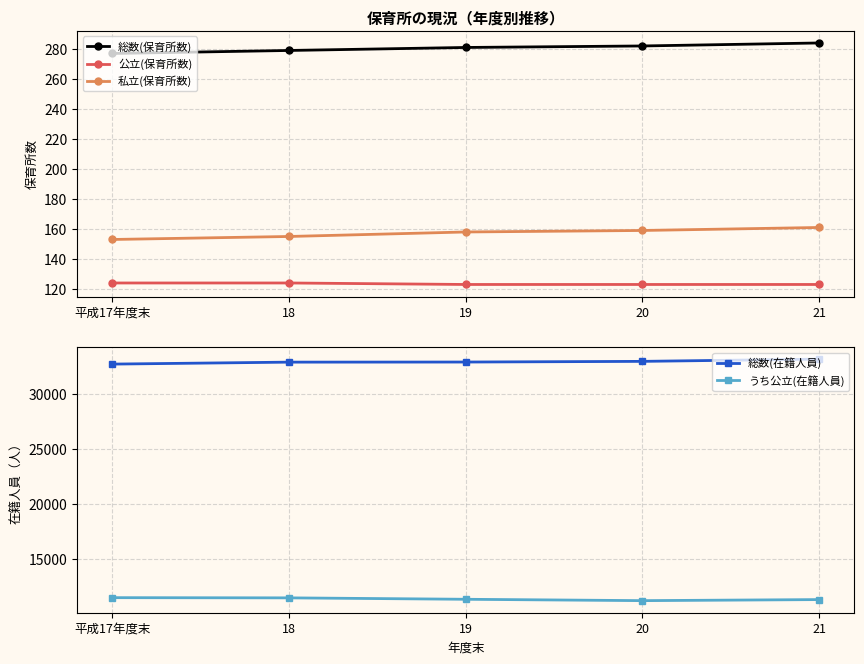

Does the chart have visible grid lines?

Yes